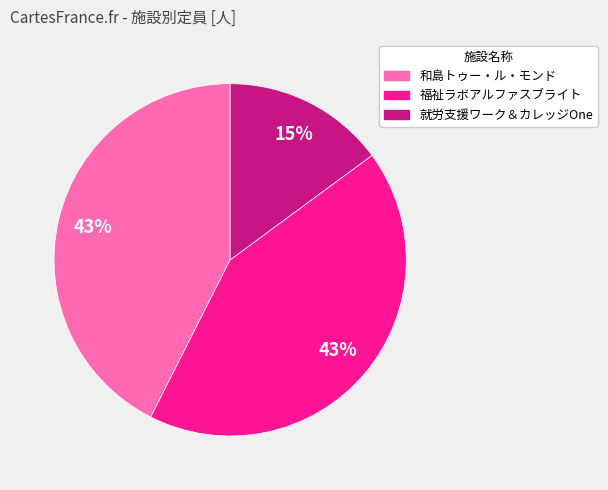

Count the number of slices in the pie.

3